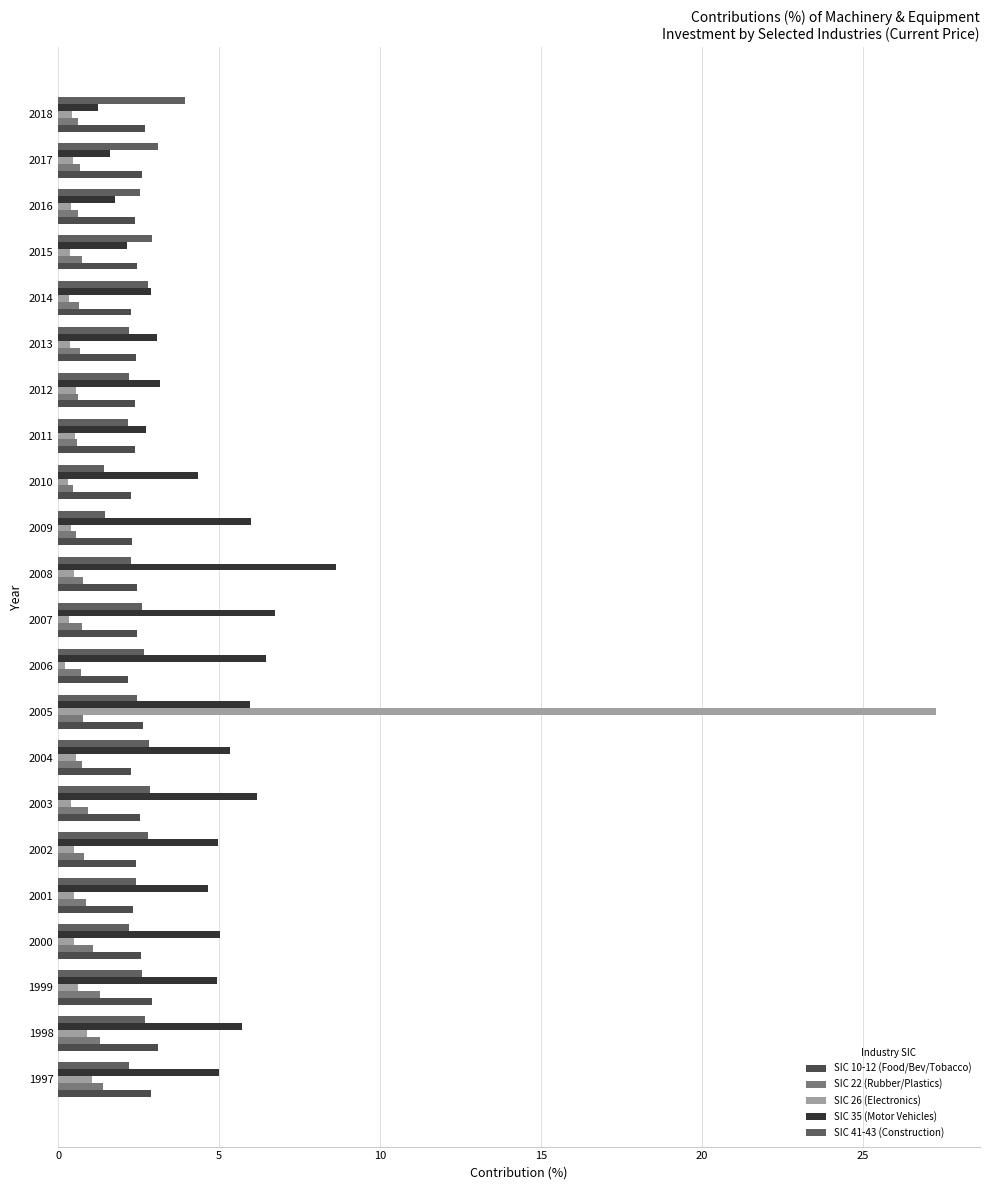

Count the number of data series in this chart.

5